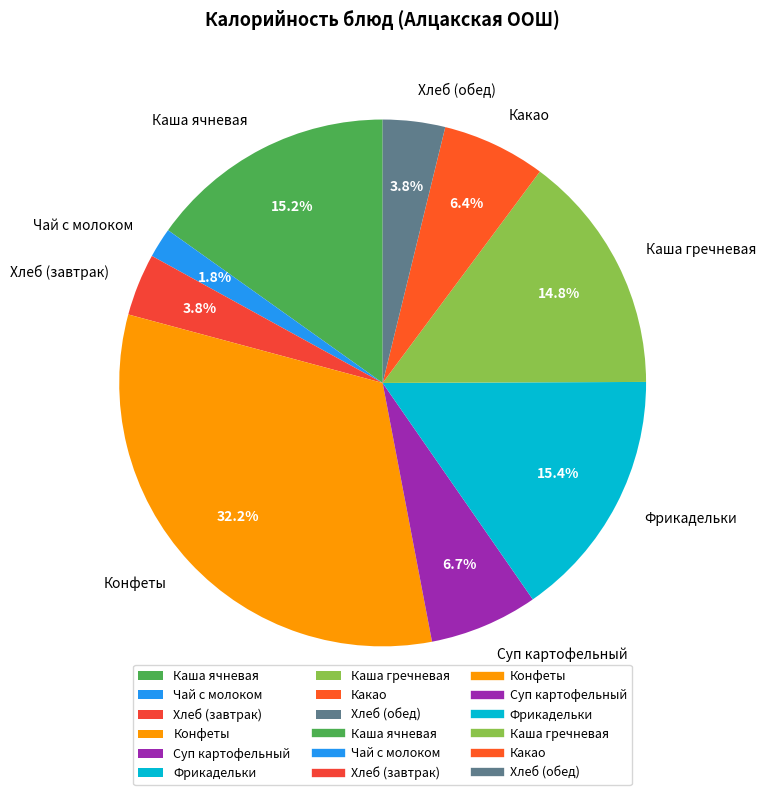

Is there any slice that represents more than half of the pie?

No